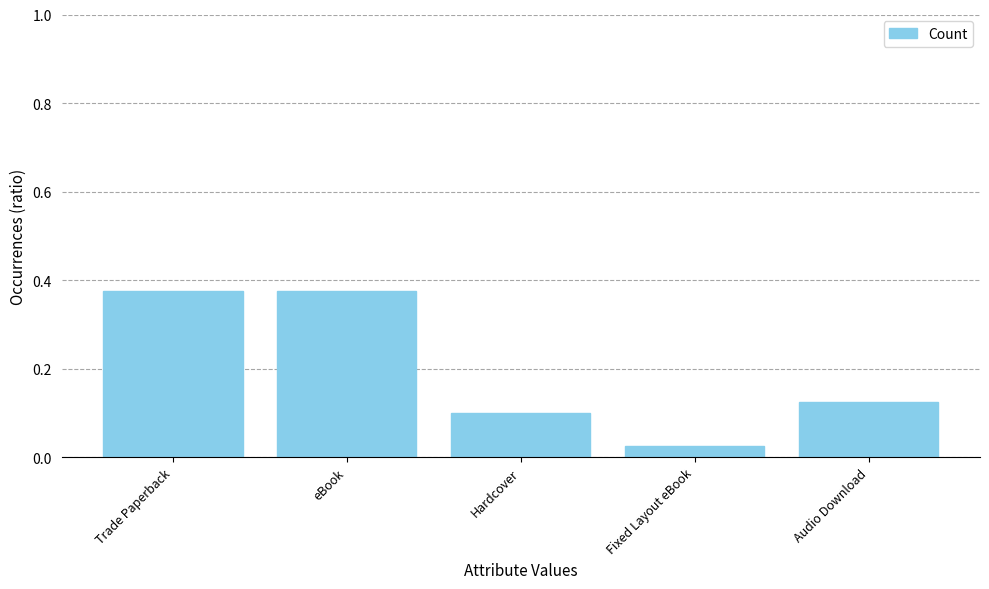

How many bars are there in total?

5